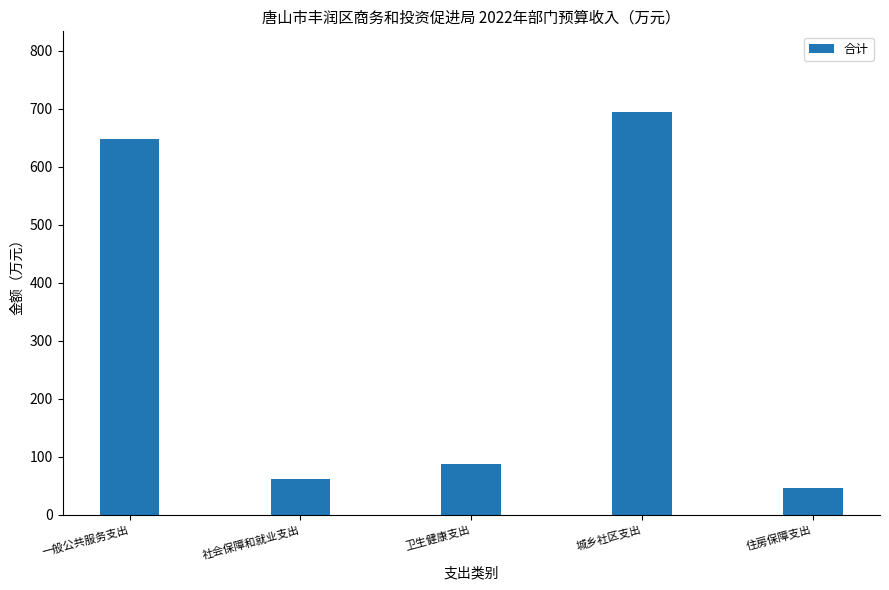

What is the label of the 1st bar from the left?

一般公共服务支出